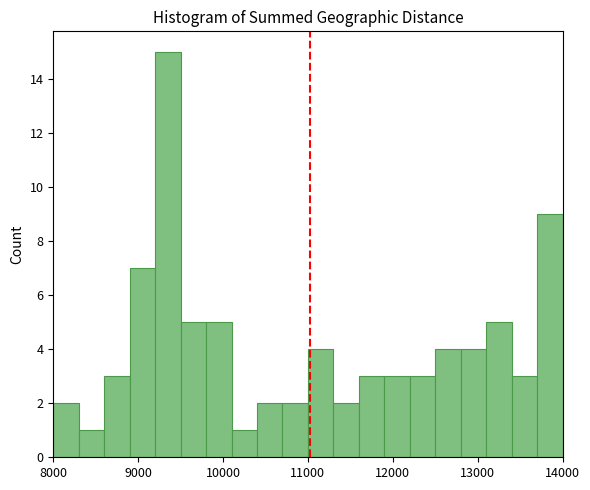

Around what value on the x-axis is the tallest bar? Give the approximate position of its centre, as read against the axis.

9400